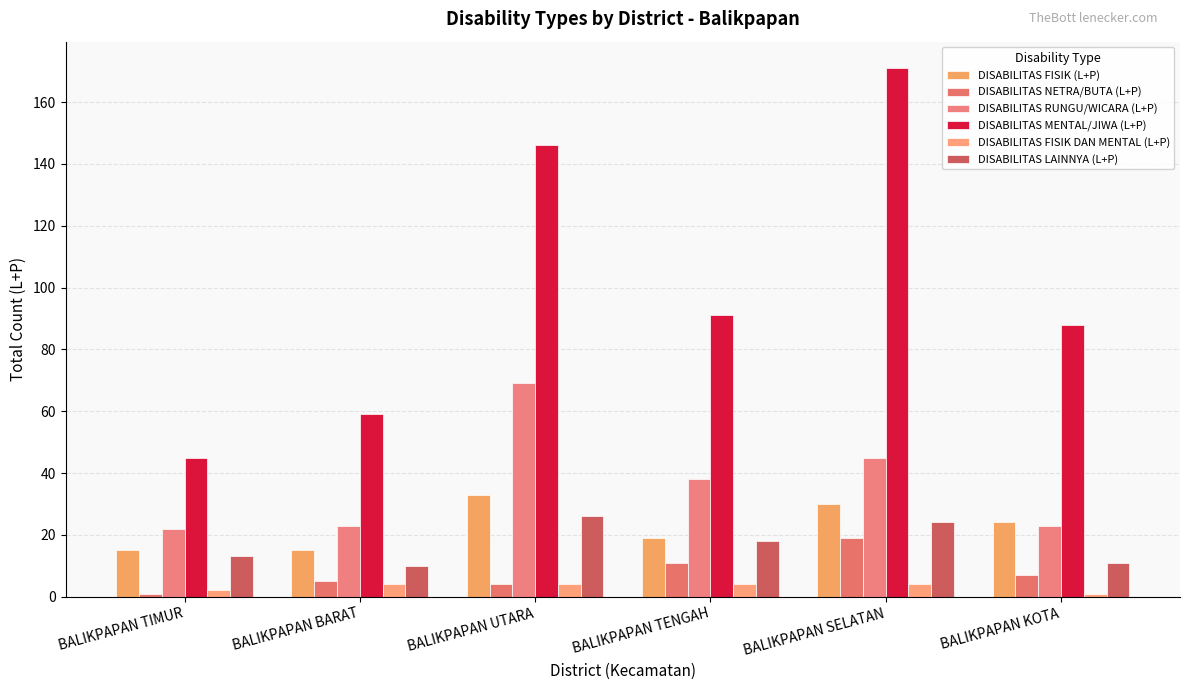

What are all the series names shown in the legend?

DISABILITAS FISIK (L+P), DISABILITAS NETRA/BUTA (L+P), DISABILITAS RUNGU/WICARA (L+P), DISABILITAS MENTAL/JIWA (L+P), DISABILITAS FISIK DAN MENTAL (L+P), DISABILITAS LAINNYA (L+P)